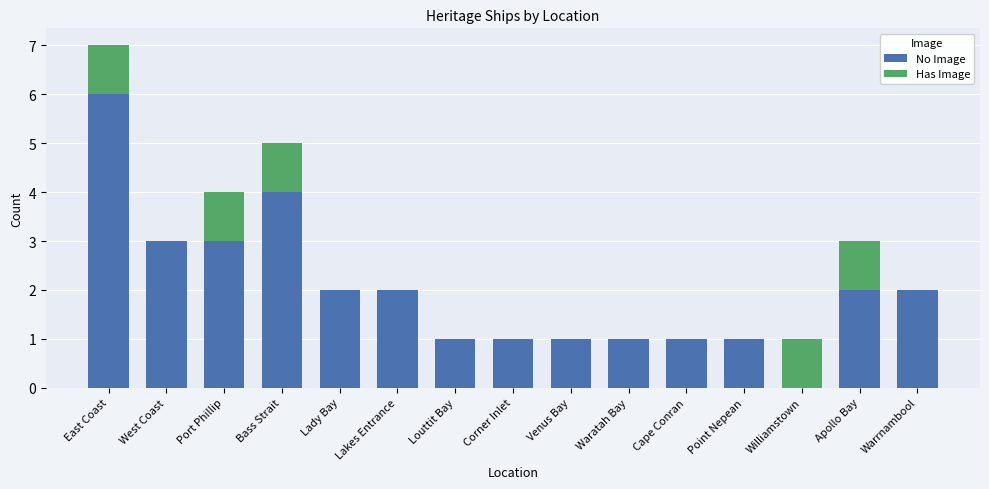

How many positive values does the No Image series have?

14